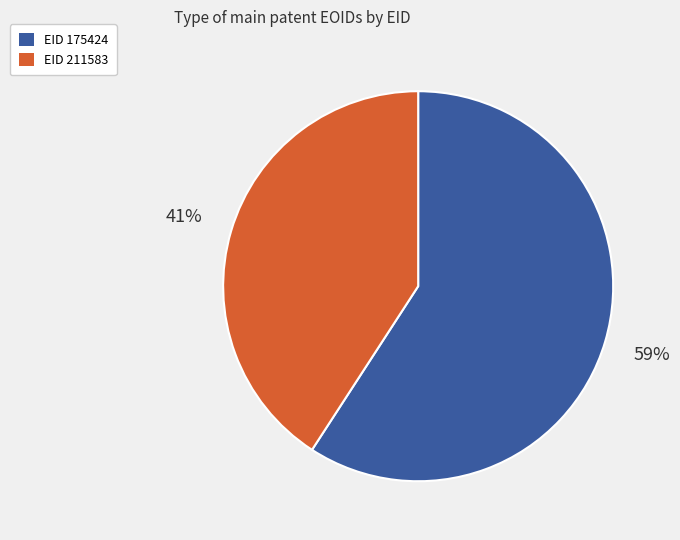

What percentage is the EID 175424 slice, to the nearest percent?

59%